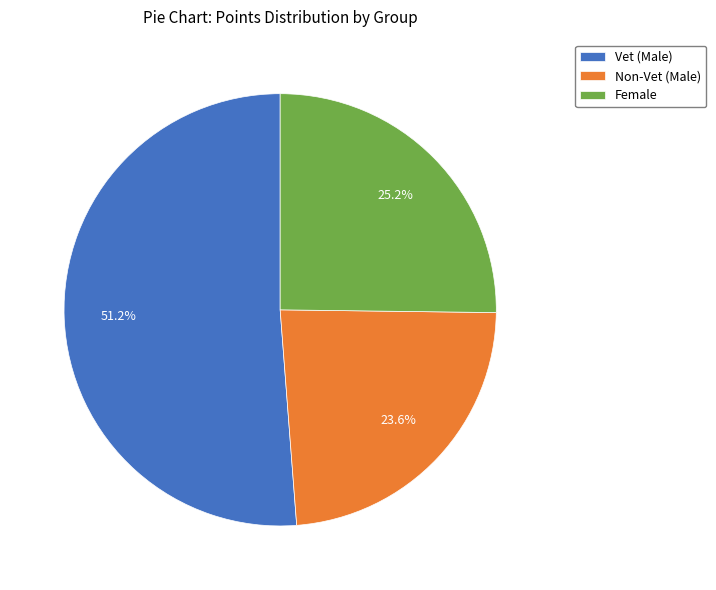

How many slices are in this pie chart?

3